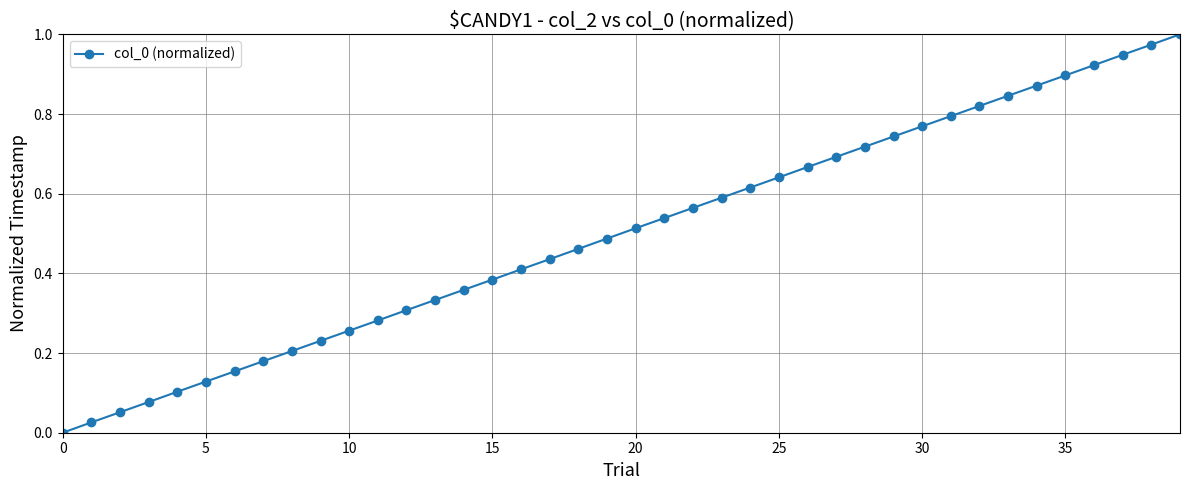

True or false: the data has more than 0 interior local peaks.

False